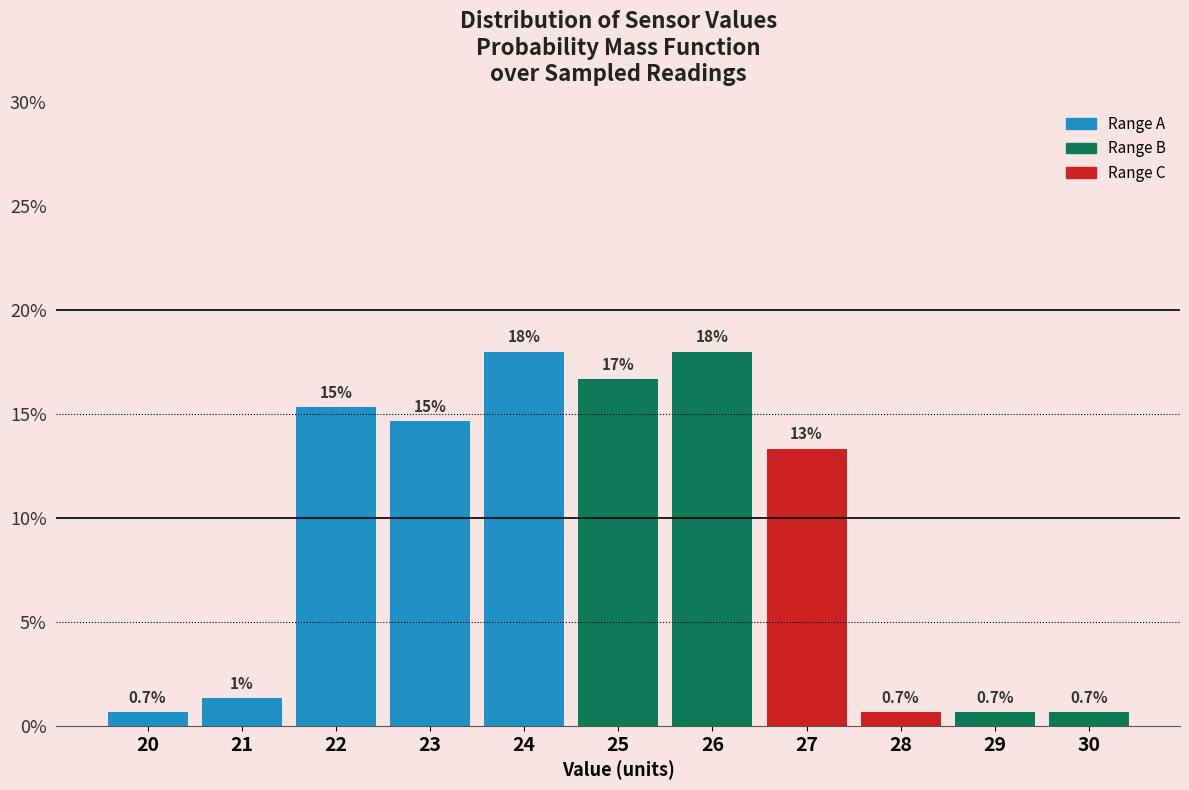

Which has a higher value, 22 or 27?

22